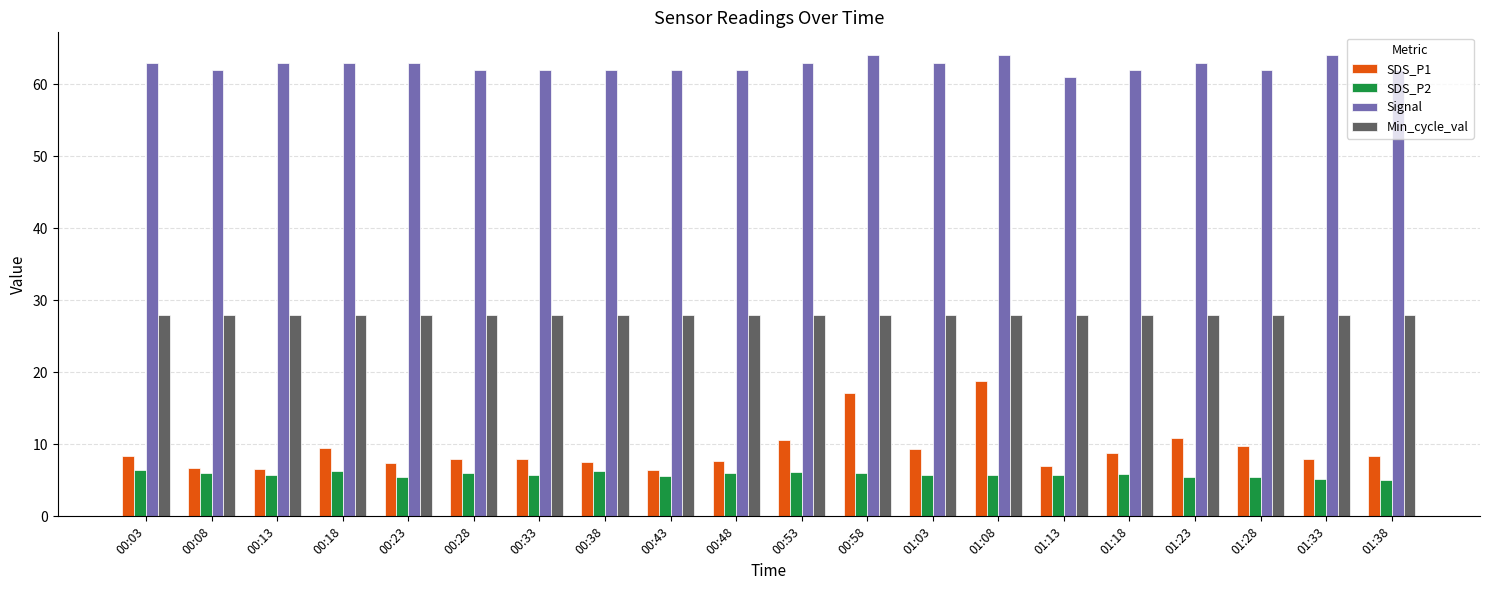

Are the bars horizontal?

No